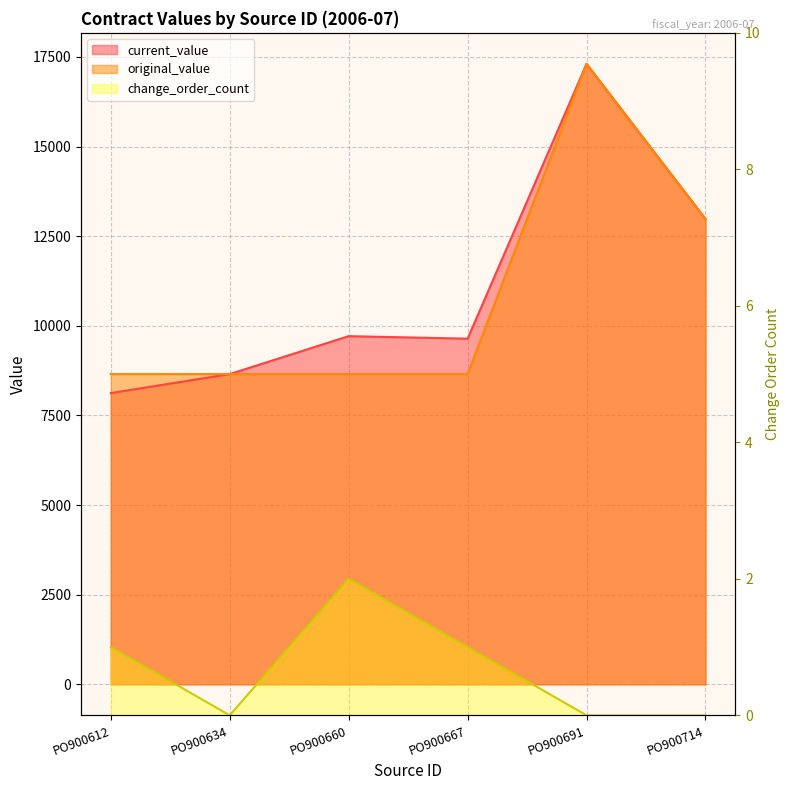

Which category has the highest value across all series?

PO900691